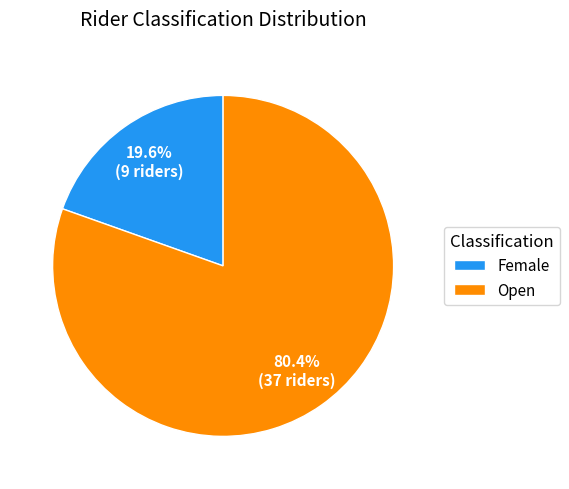

Combined, do Female and Open account for over 50%?

Yes